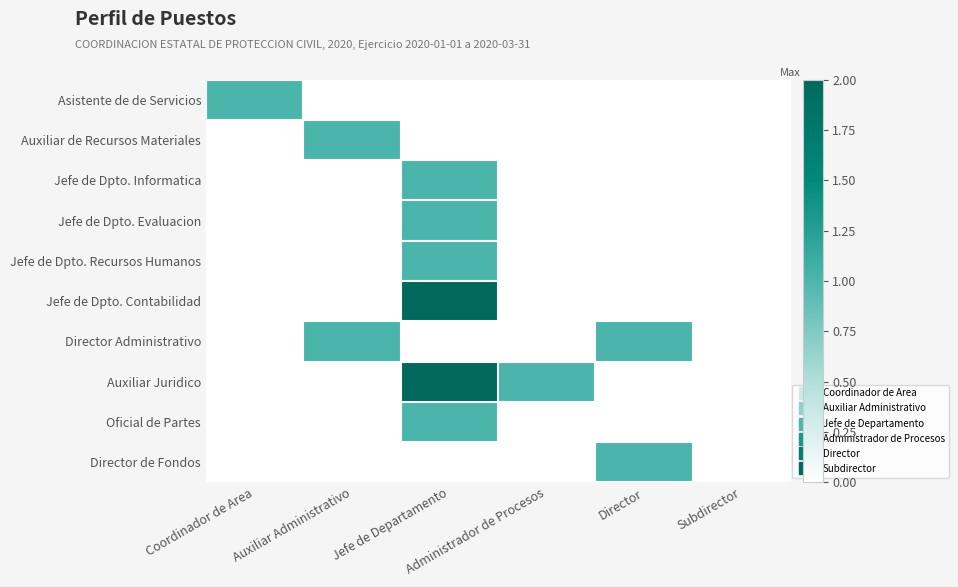

At which category is the sum across all series the highest?

Jefe de Departamento